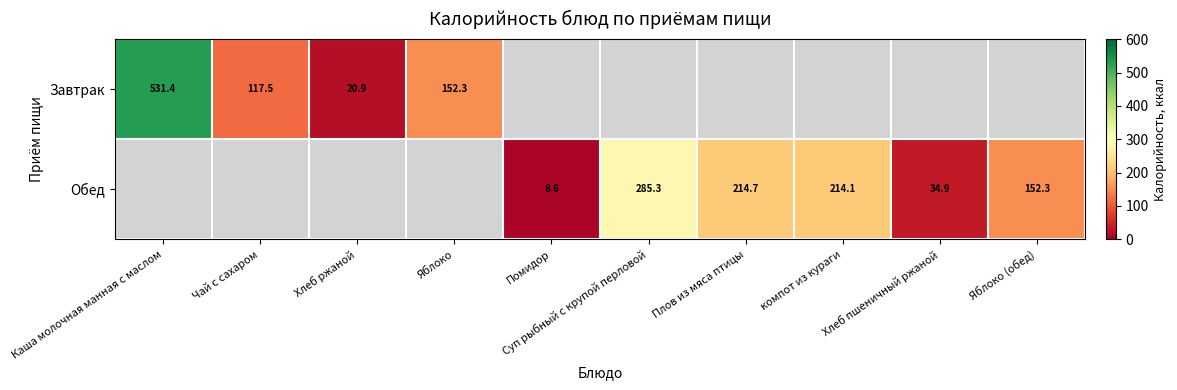

At how many categories does at least one series exceed 129?

6